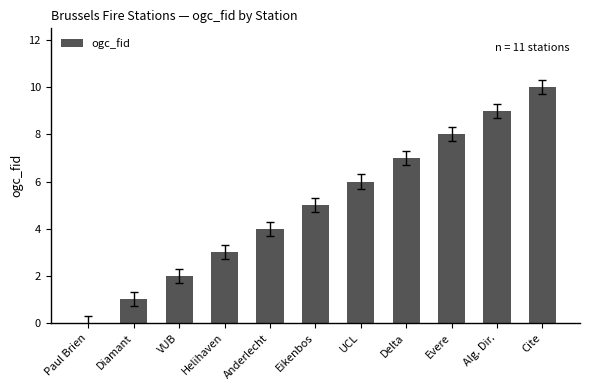

Which label corresponds to the largest value in the chart?

Cite